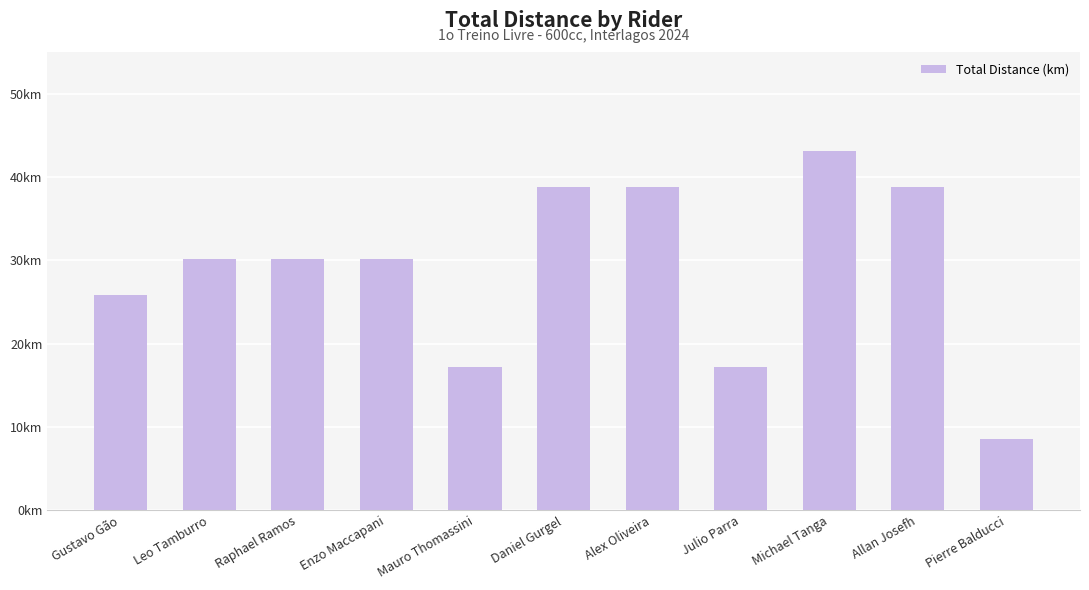

What position from the right is Michael Tanga?

3